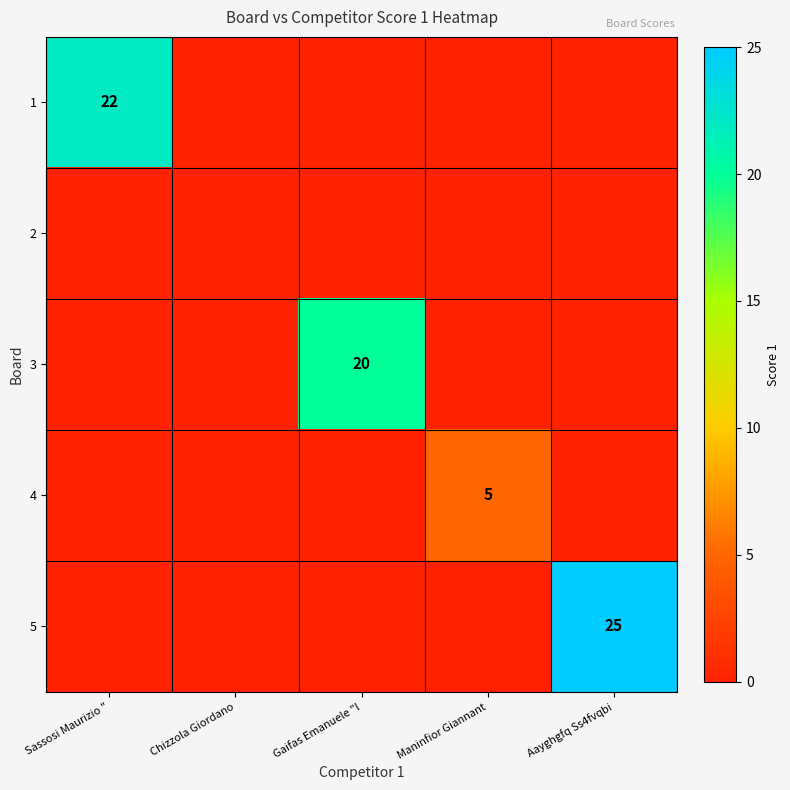

Is it true that 4 equals 8 at Maninfior Giannant?

False